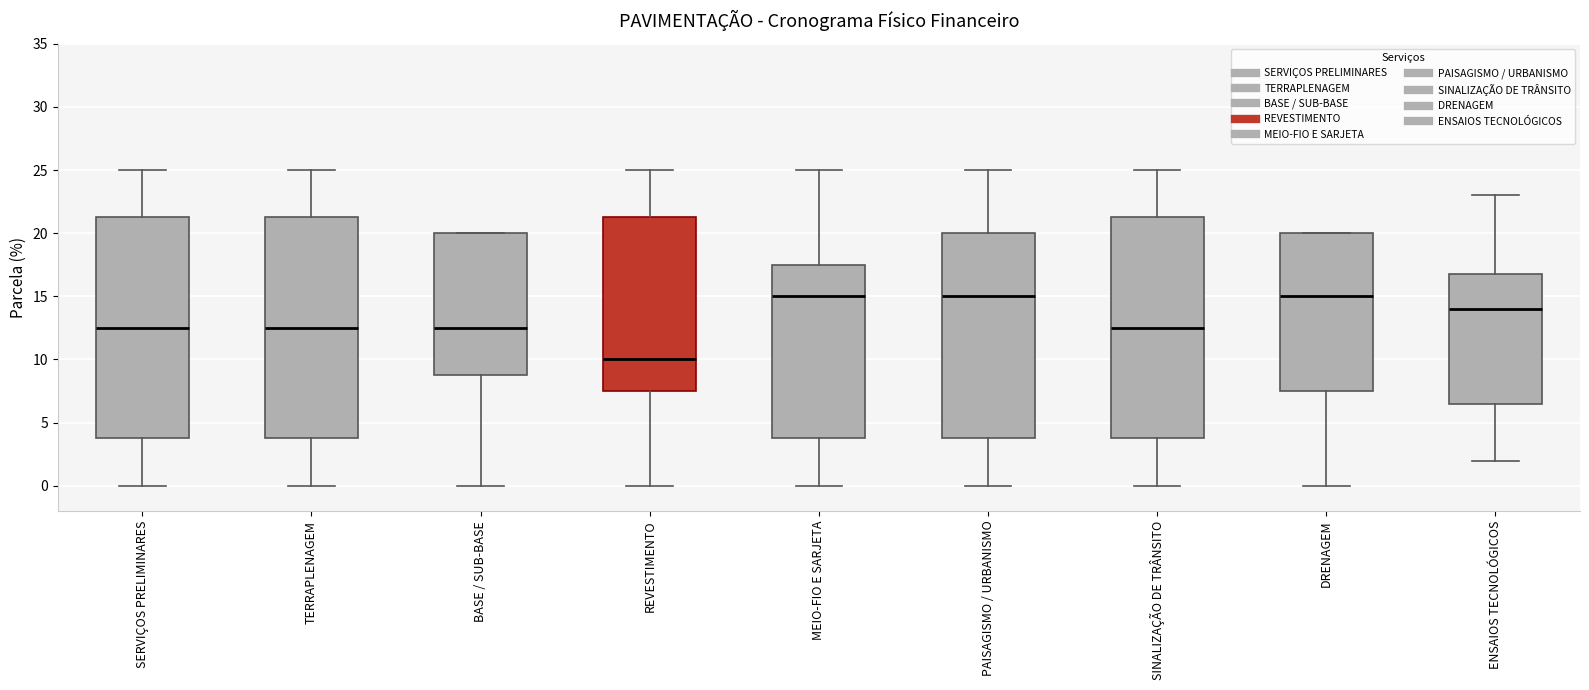

Where does the median line of the box for REVESTIMENTO sit on the y-axis? The values are not printed on the chart, so give them approximately, as read against the axis.

10.0